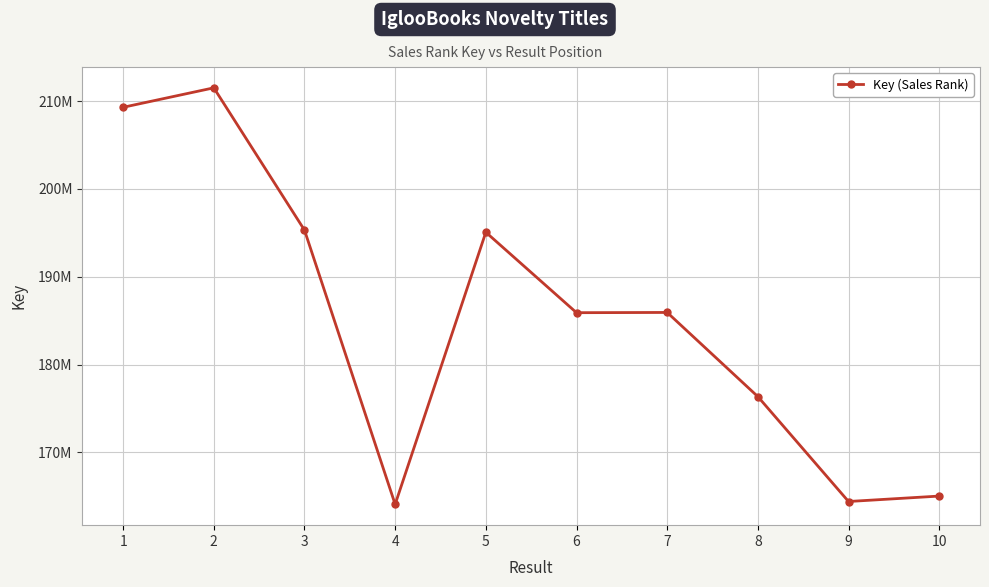

Rank the categories by value from highest to lowest.

2, 1, 3, 5, 7, 6, 8, 10, 9, 4